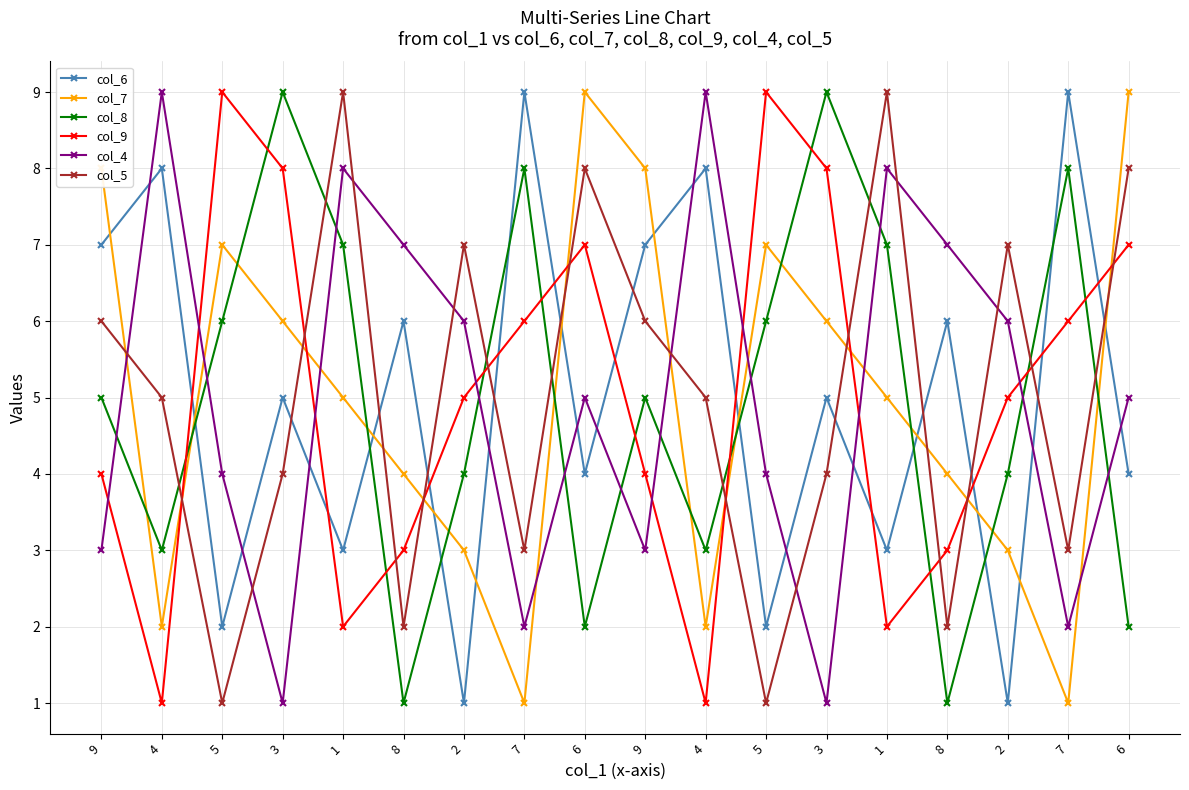

What is the difference between the second highest and second lowest values in the col_7 series?

8